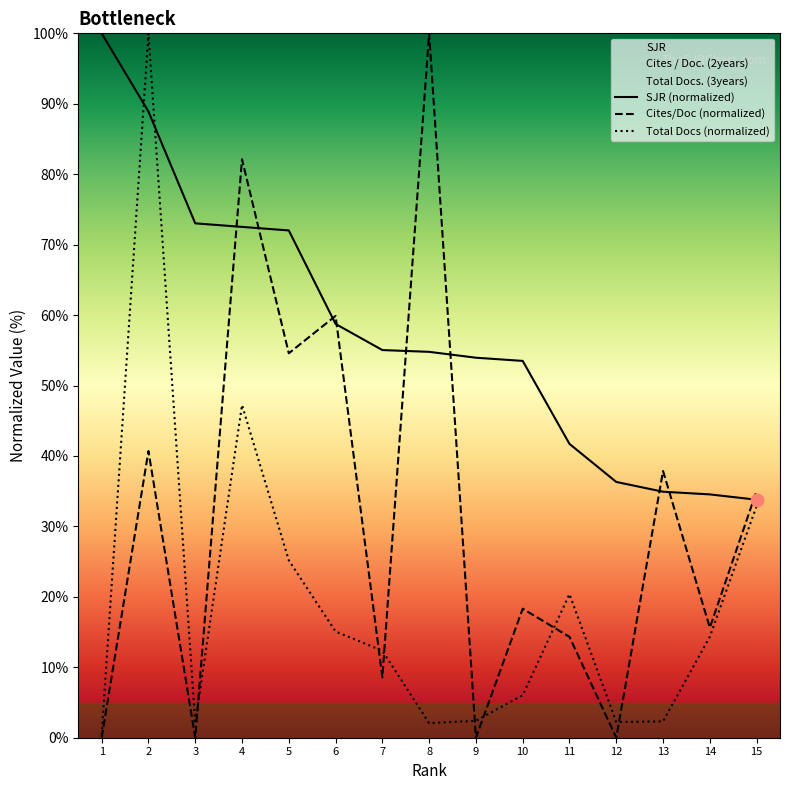

Which series has the largest total across all categories?

SJR (normalized)